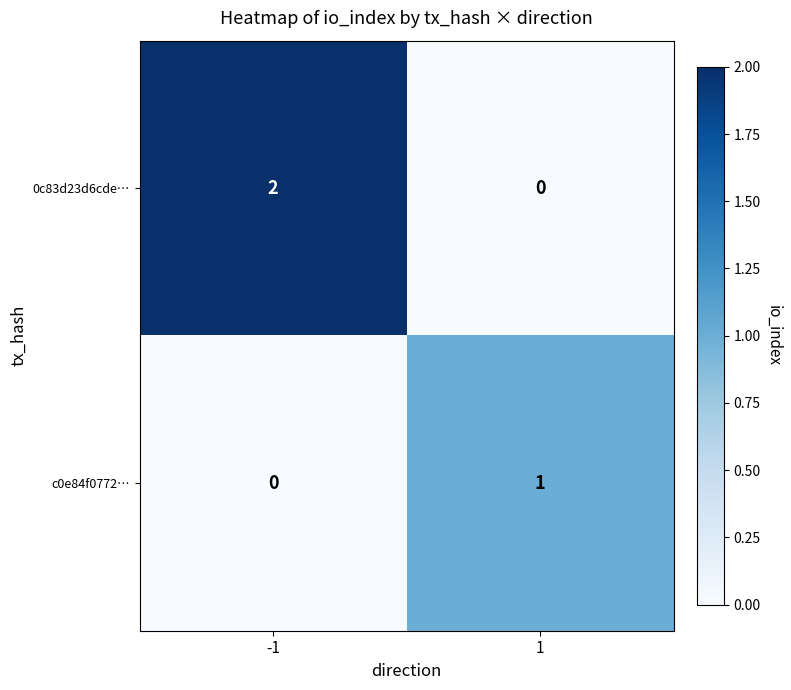

Reading right to left, extract all data points from this chart.

0c83d23d6cde…: 1=0	-1=2
c0e84f0772…: 1=1	-1=0